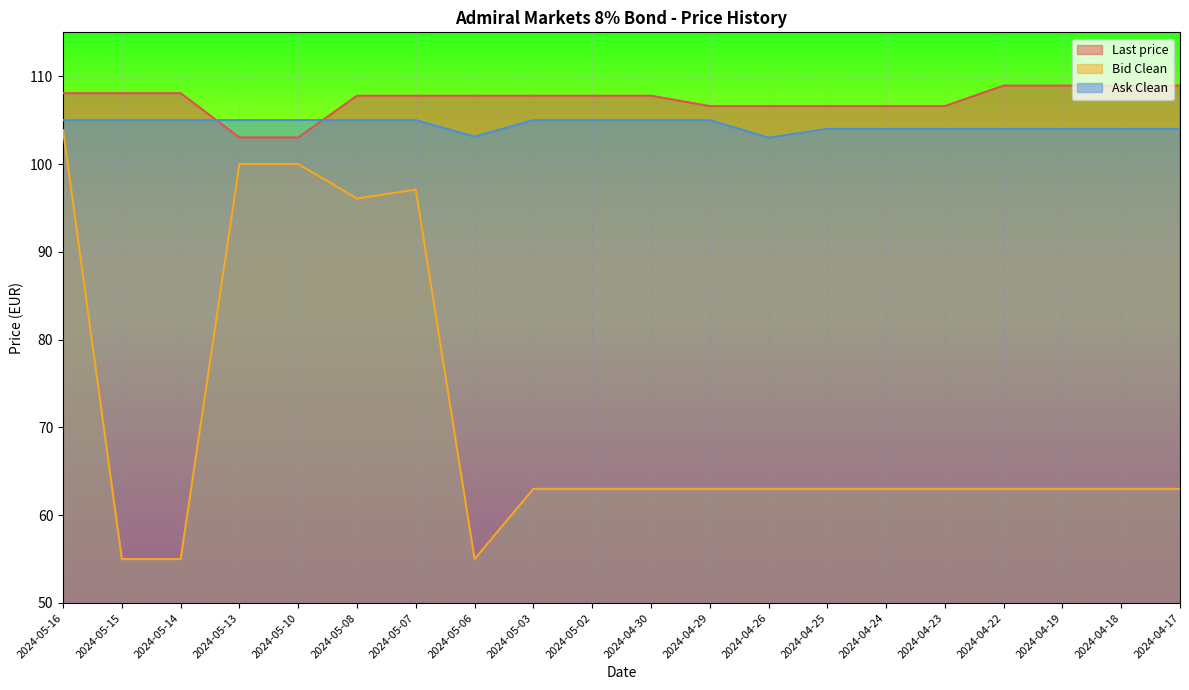

What is the difference between the maximum and minimum values in the Last price series?

5.9